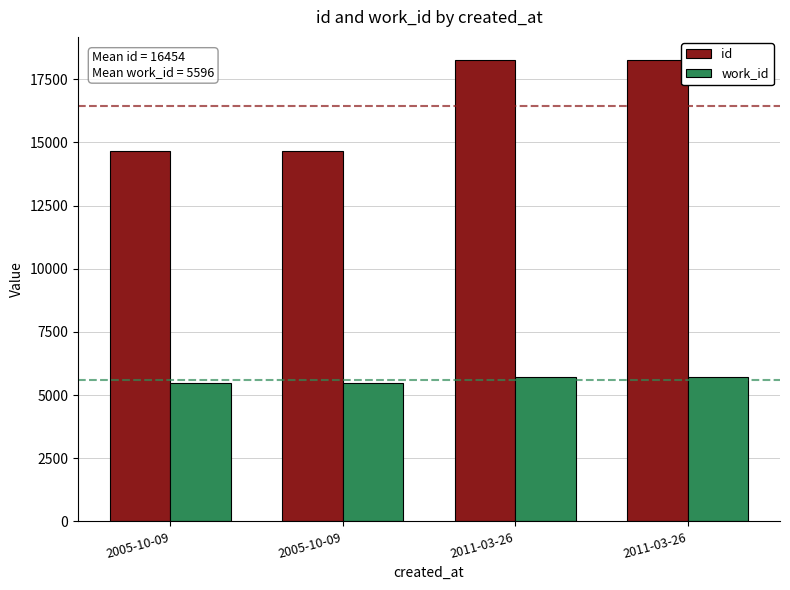

What is the label of the 4th bar from the left?

2011-03-26